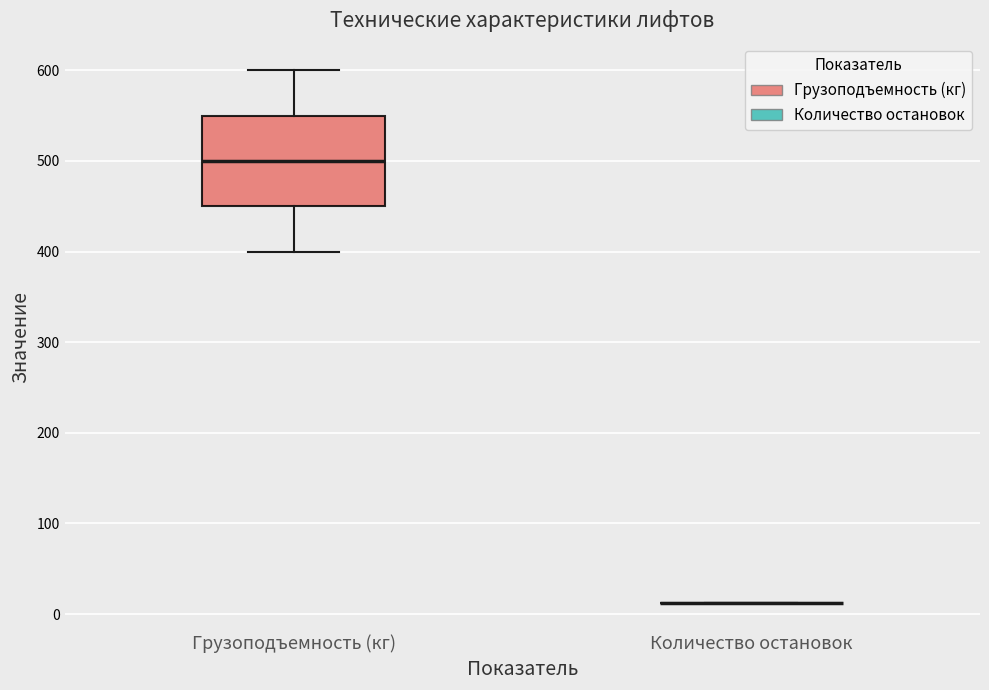

Reading left to right, read every box against the y-axis: the position of its median line, the range the box covers, and the ends of its whiskers. The values are not printed on the chart, so give them approximately, as read against the axis.

Грузоподъемность (кг): median 500, box 450 to 550, whiskers 400 to 600
Количество остановок: box collapsed to a line at 10, whiskers 10 to 10